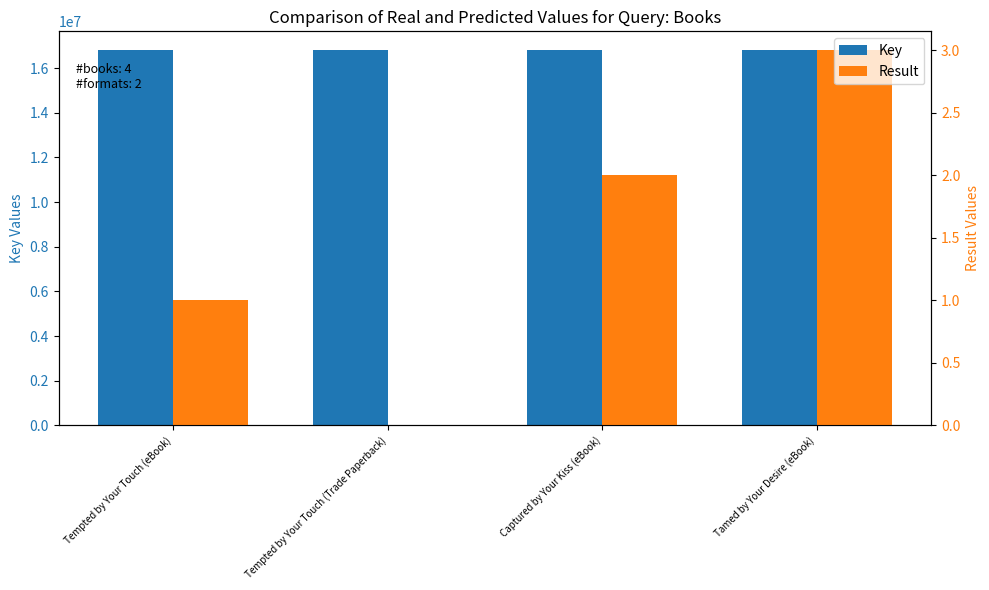

Reading left to right, list all the values displayed in this chart.

Key: 16806494	16806494	16806512	16806503
Result: 1	0	2	3